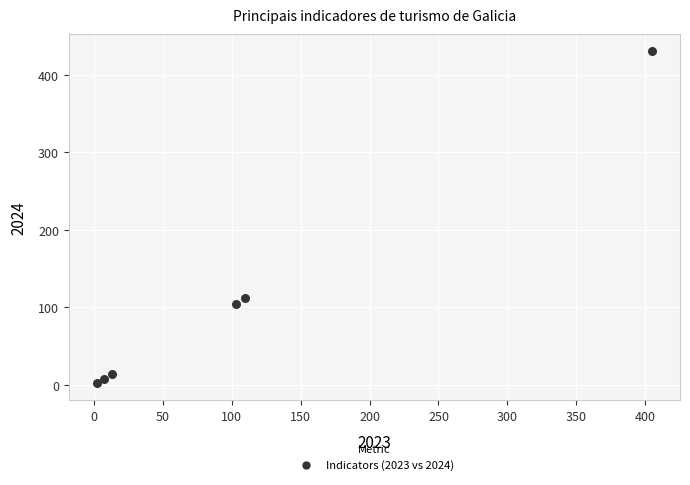

What Y value in the scatter plot is closest to 216?

112.3